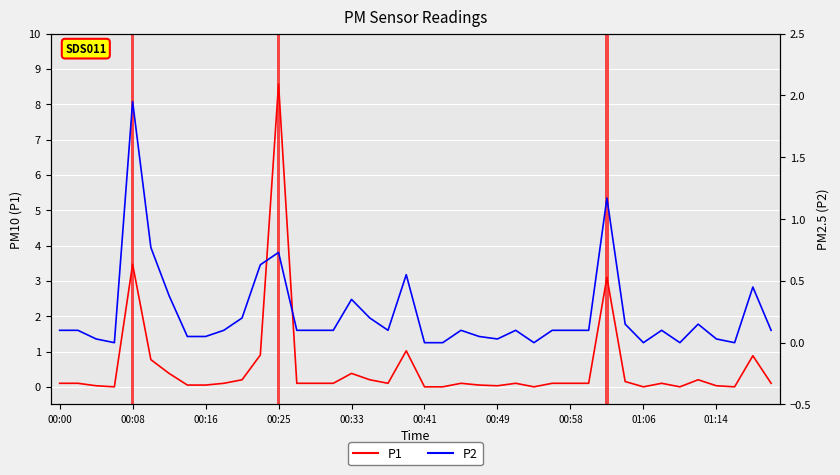

Rank the series by their average value, from lowest to highest.

P2, P1